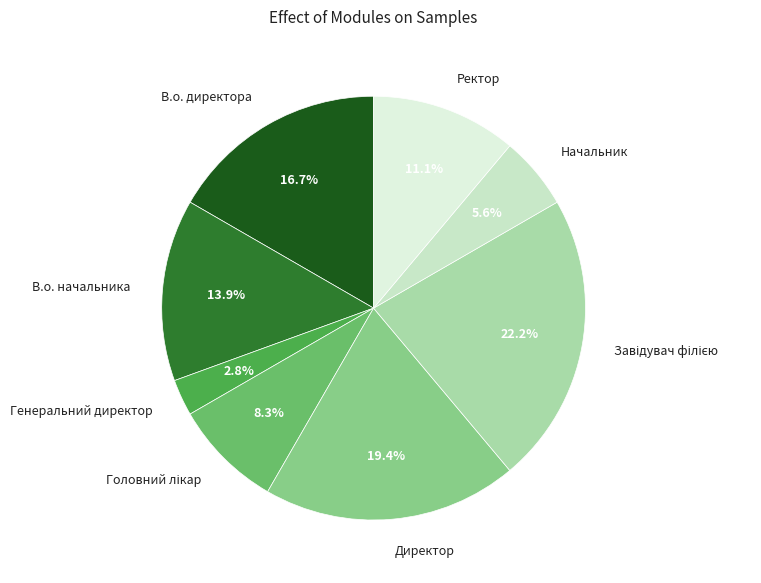

To the nearest percent, what is the difference between the Генеральний директор and Директор slice percentages?

17%